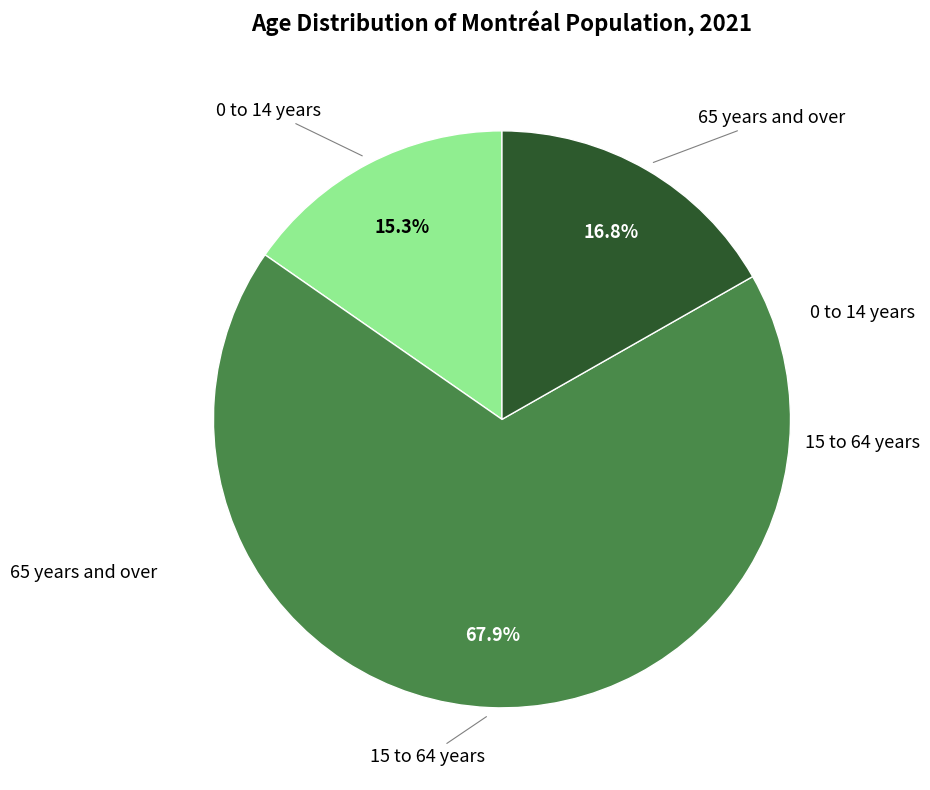

How many slices are in this pie chart?

3